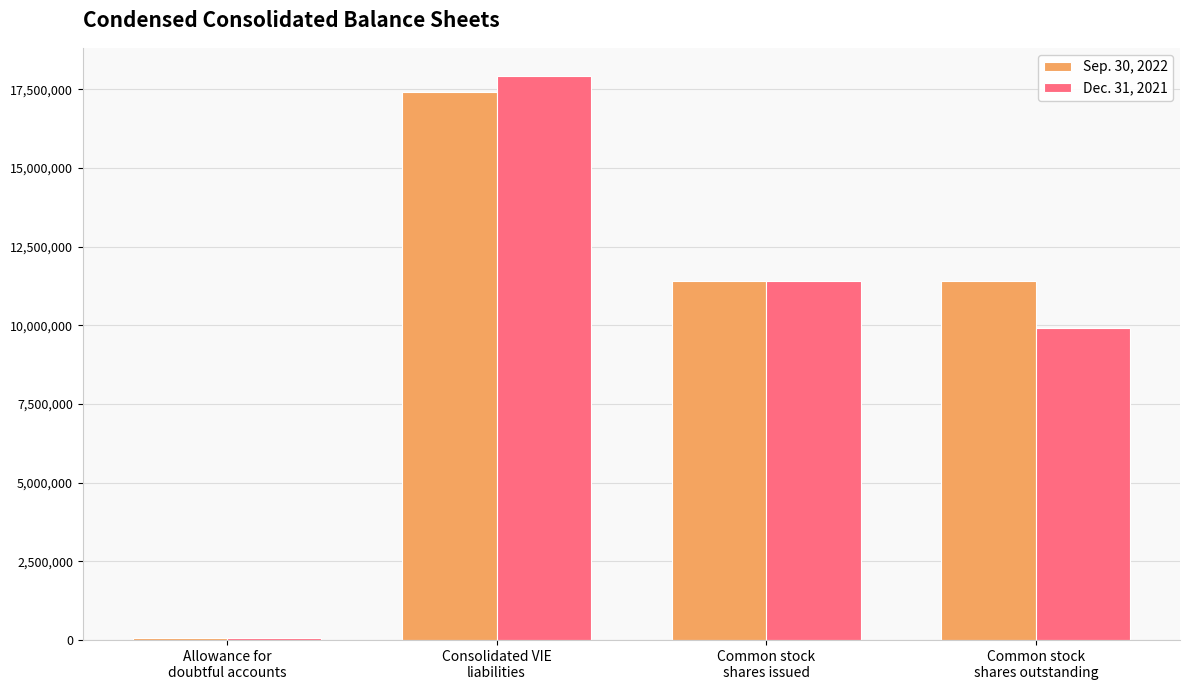

At which label does Dec. 31, 2021 first exceed 11415920?

Consolidated VIE
liabilities